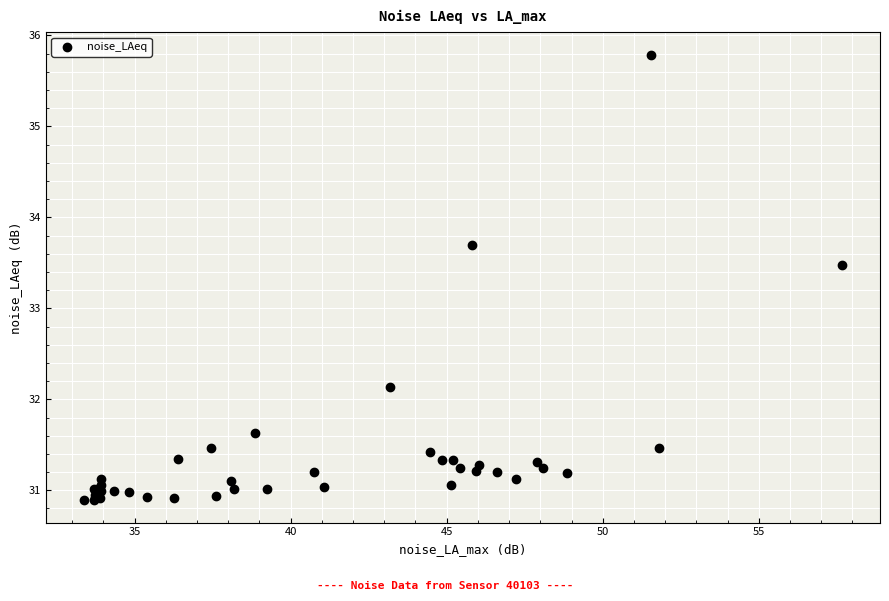

What Y value in the scatter plot is closest to 33?

33.5